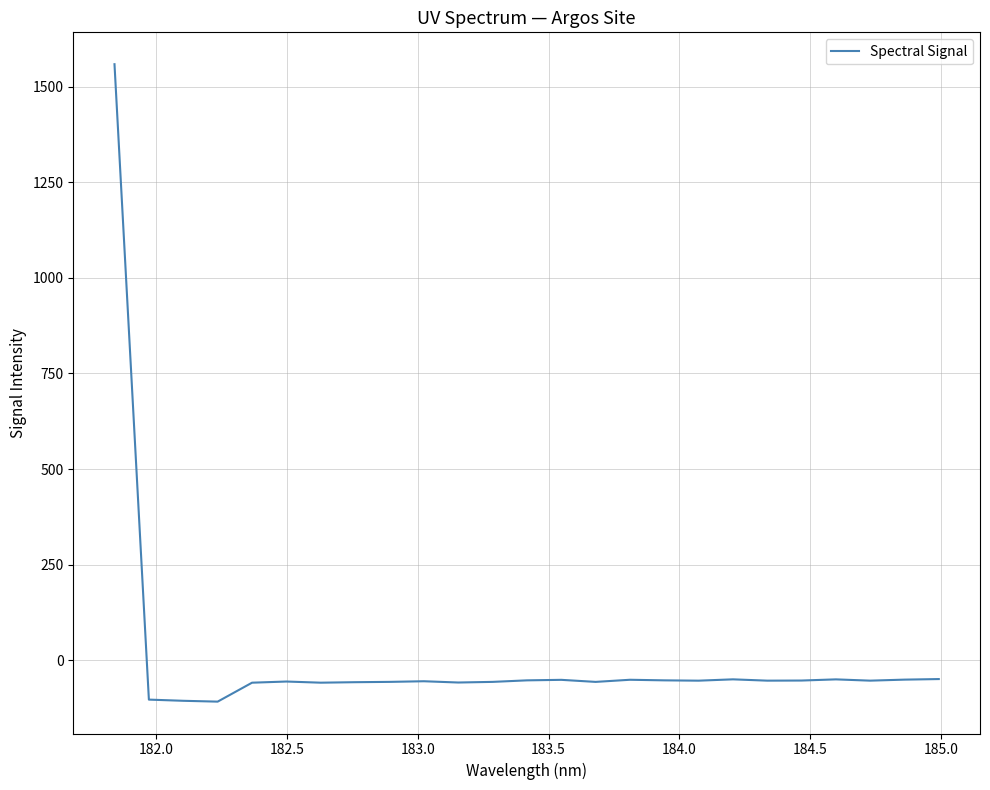

What is the greatest value displayed?

1558.8